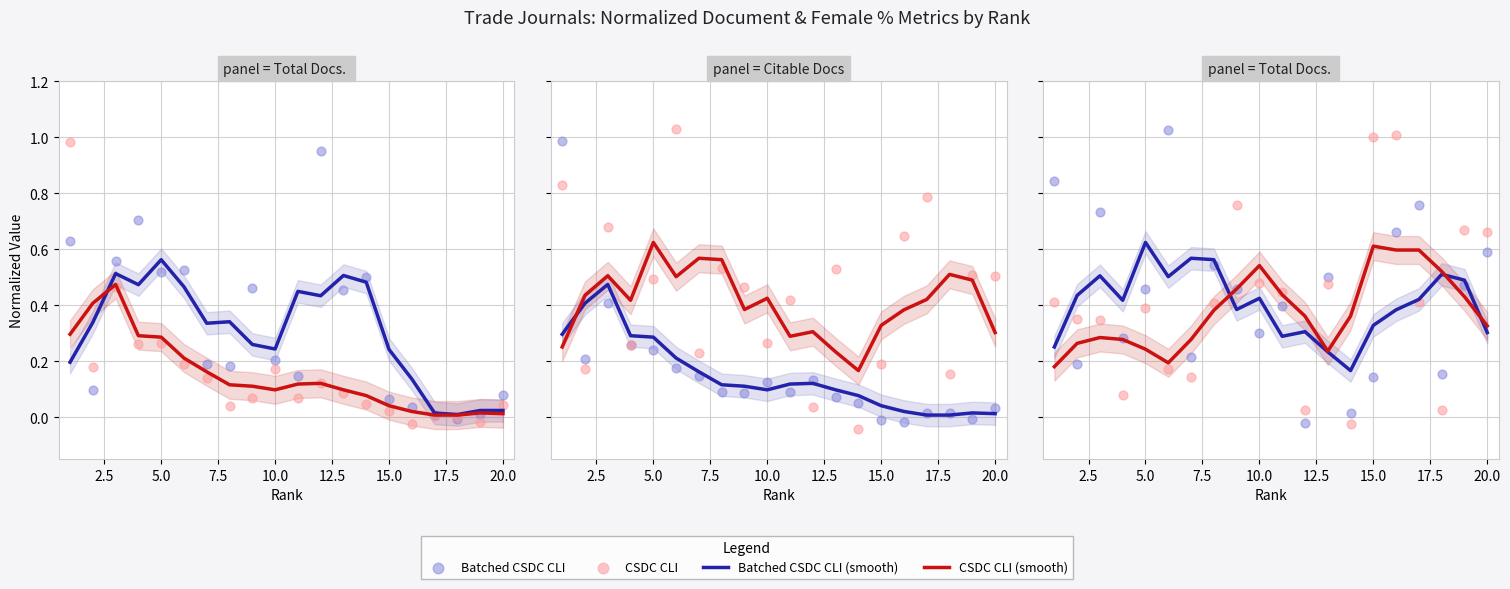

What are all the series names shown in the legend?

Batched CSDC CLI (smooth), CSDC CLI (smooth), Batched CSDC CLI, CSDC CLI